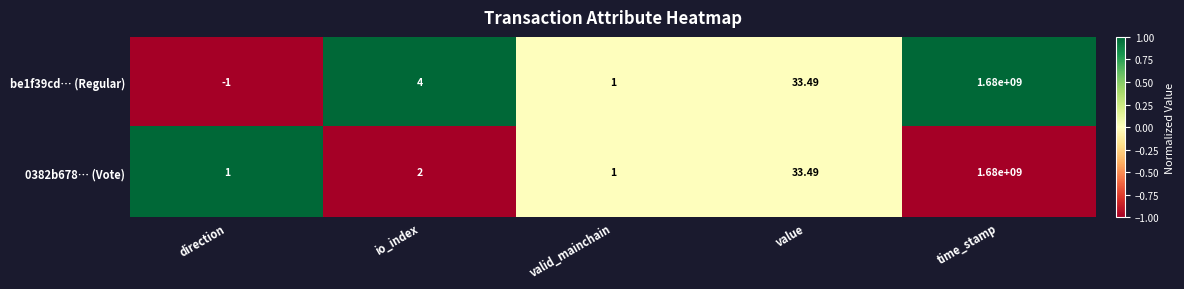

At which label does be1f39cd… (Regular) reach its minimum?

direction